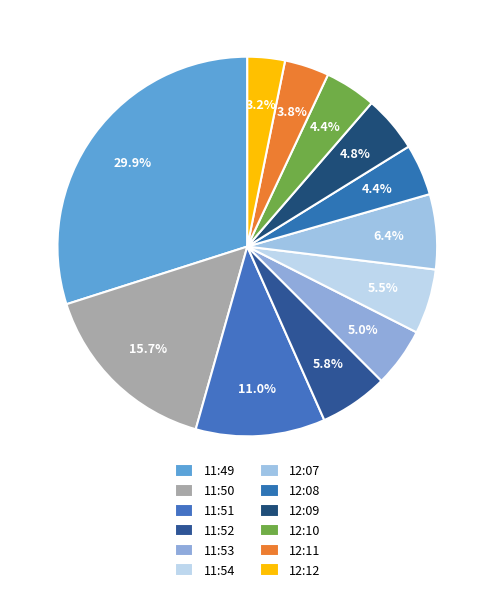

What percentage is the 12:11 slice, to the nearest percent?

4%